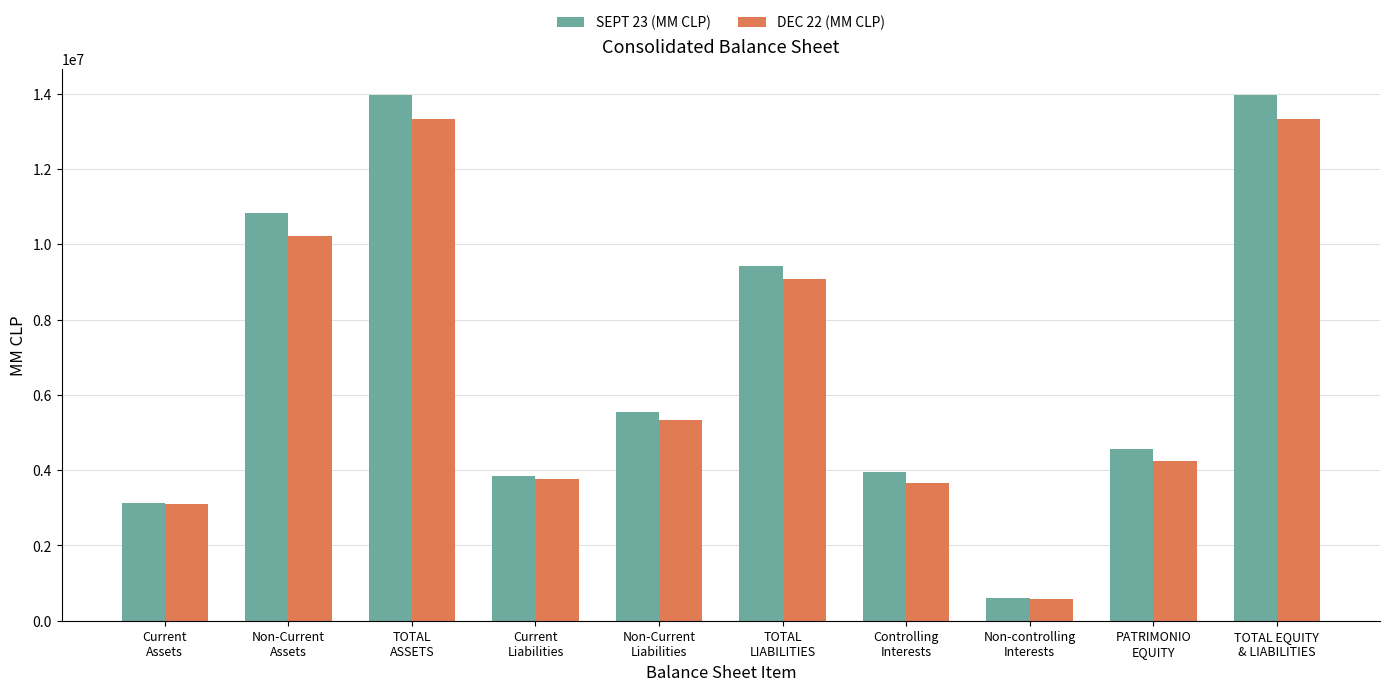

Count the number of categories in the chart.

10